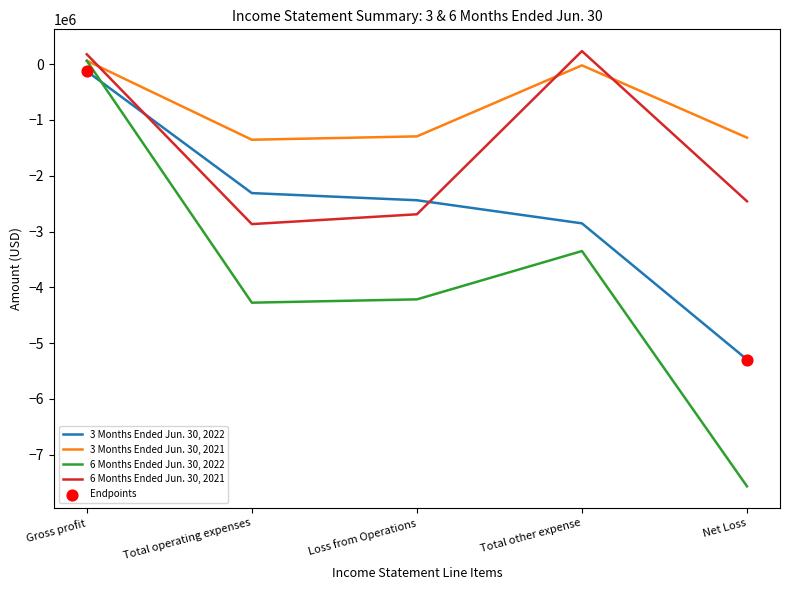

Which series has the widest spread of values?

6 Months Ended Jun. 30, 2022